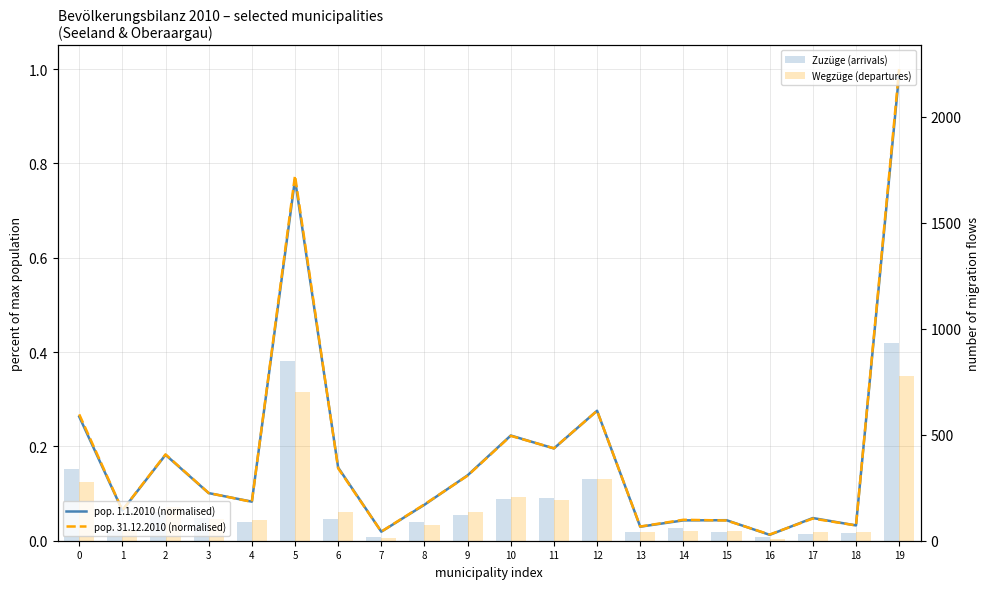

Is it true that pop. 31.12.2010 (normalised) equals 0.0 at 4?

False